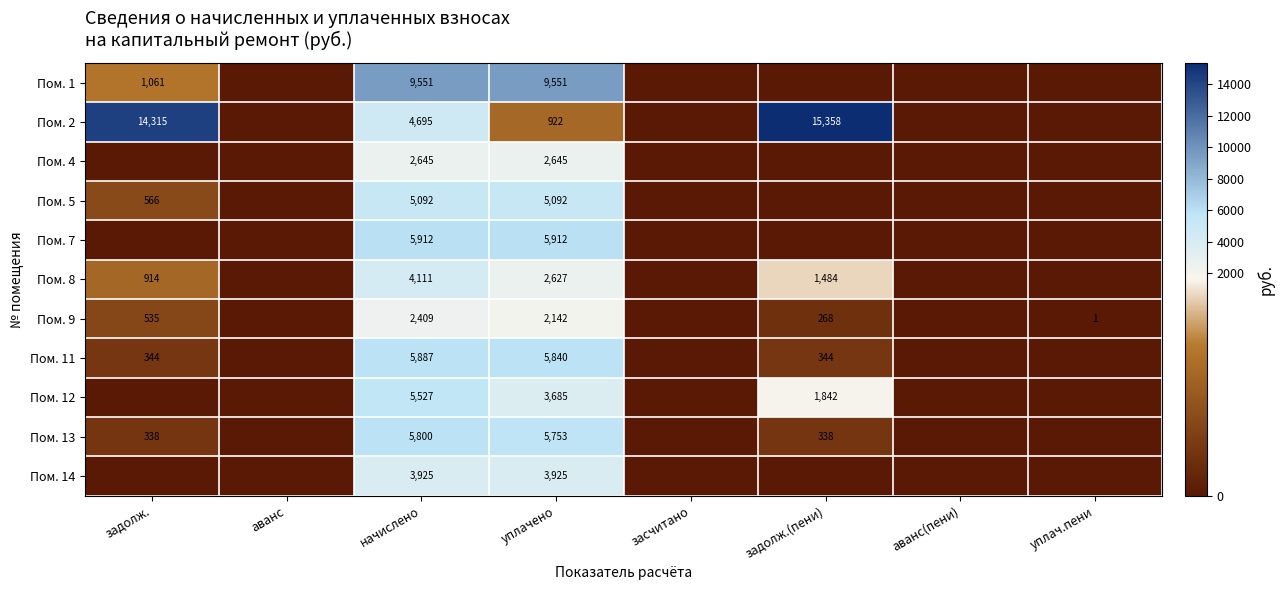

The value of Пом. 11 at начислено is 5887. True or false?

True